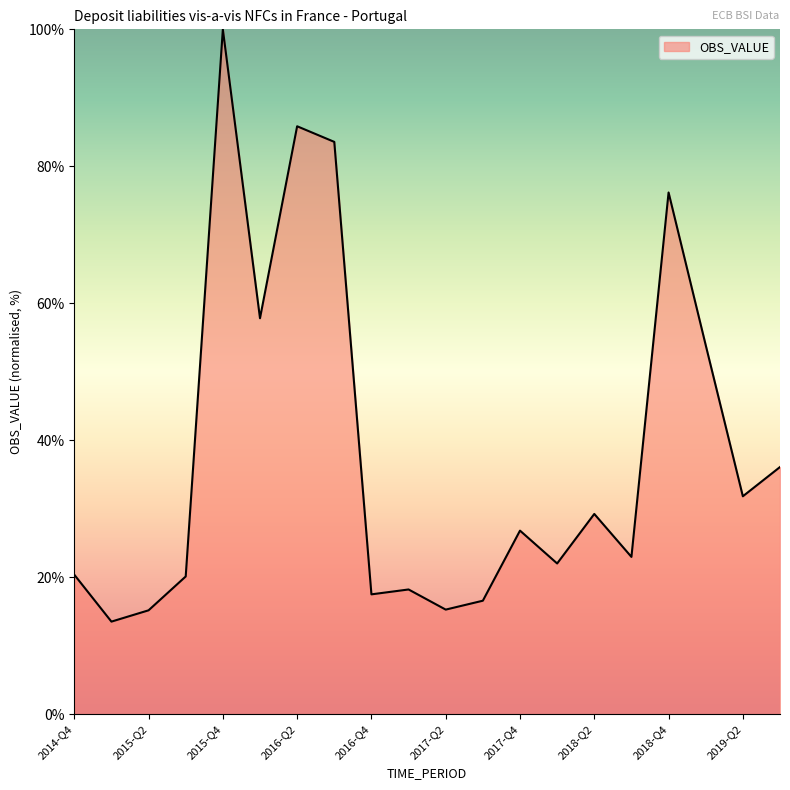

What is the difference between the maximum and minimum values?

86.5